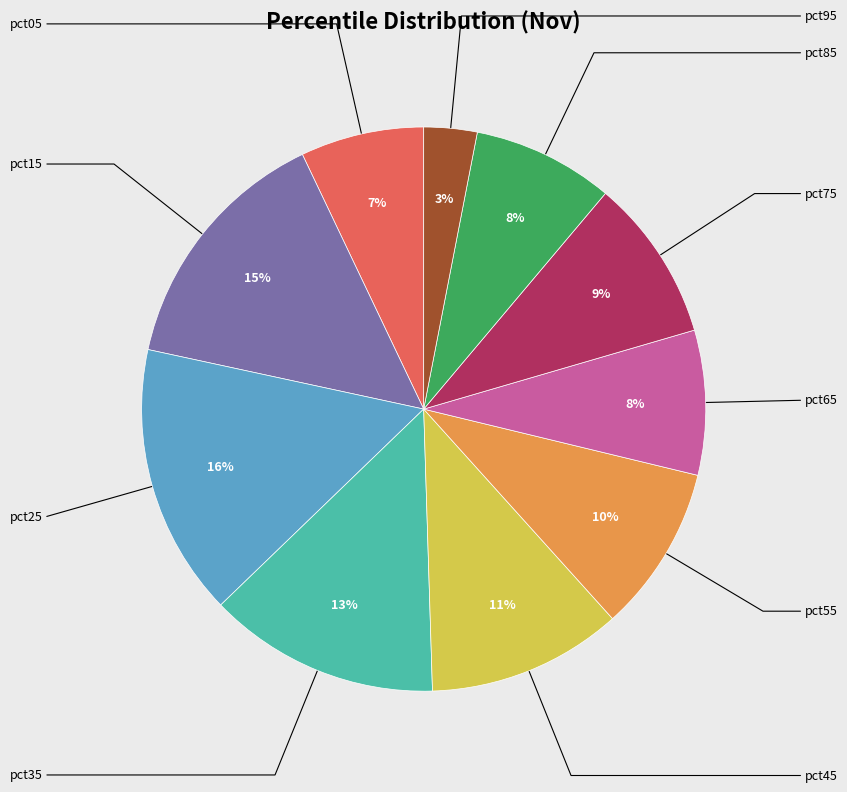

To the nearest percent, what is the average slice percentage?

10%